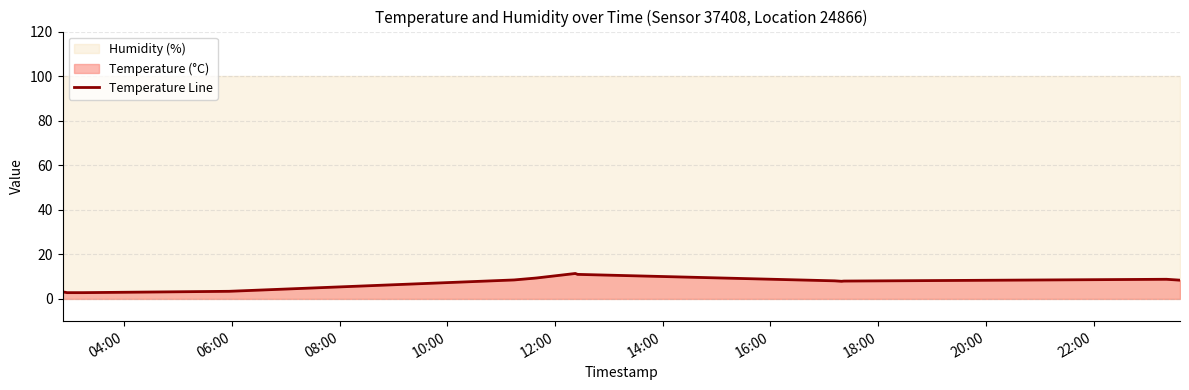

What is the maximum value shown in the chart?

11.4